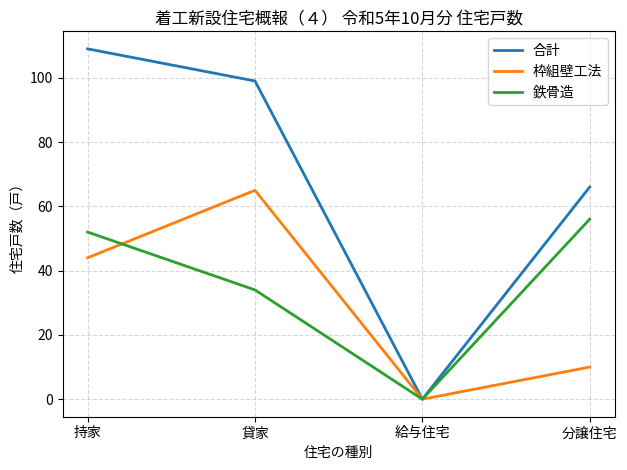

Which series has the widest spread of values?

合計